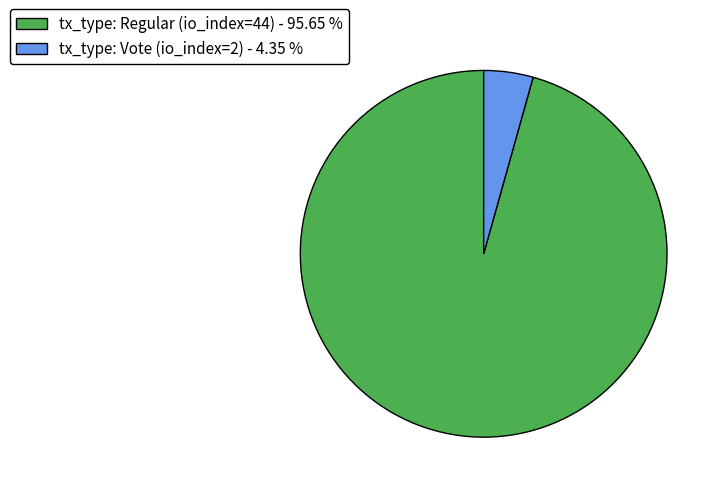

Does any single category account for the majority?

Yes